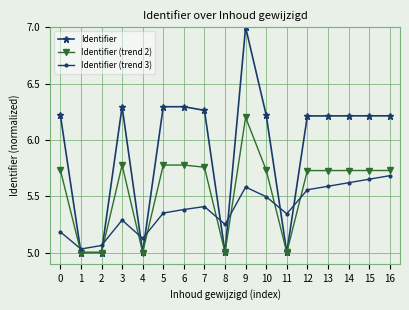

Rank the series at 12 from lowest to highest value.

Identifier (trend 3), Identifier (trend 2), Identifier